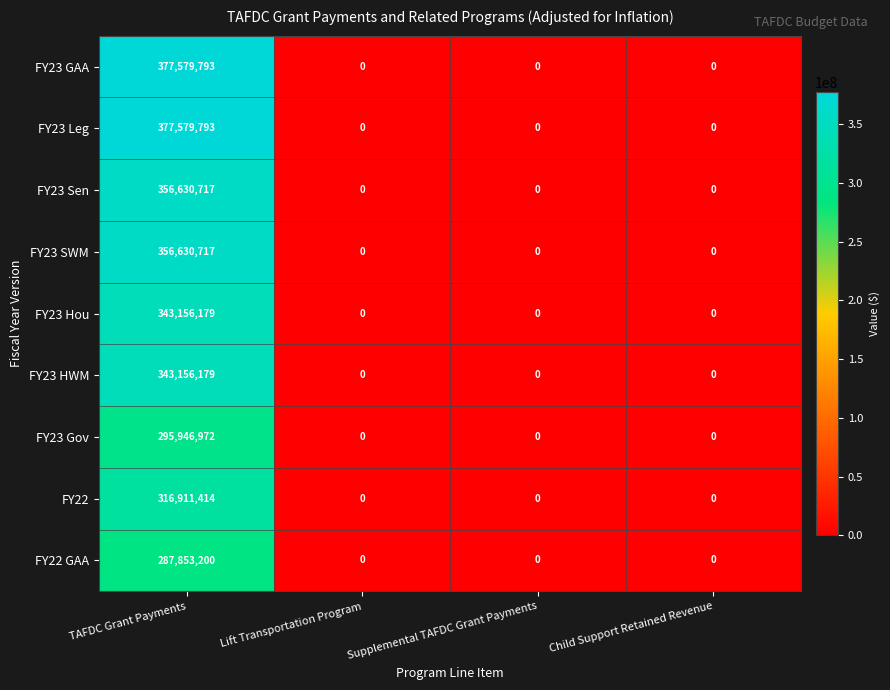

At how many categories does at least one series exceed 240285746?

1